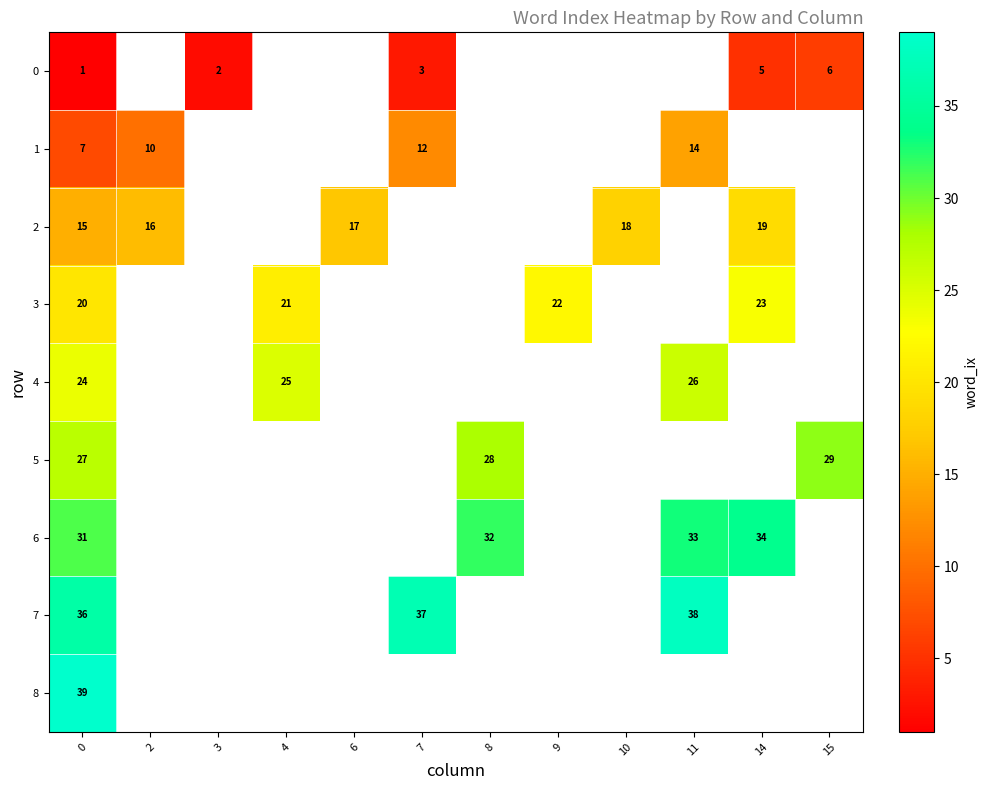

What is the difference between the highest and lowest values at 0?

38